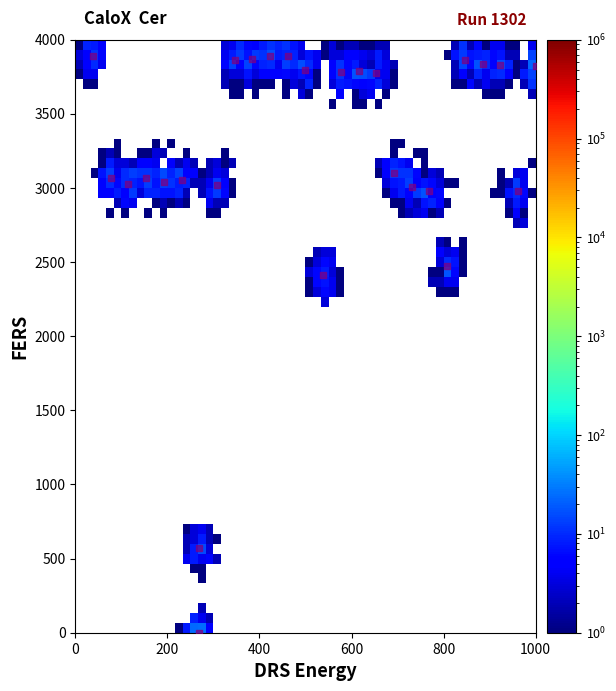

What Y value in the scatter plot is closest to 1945?

2410.7